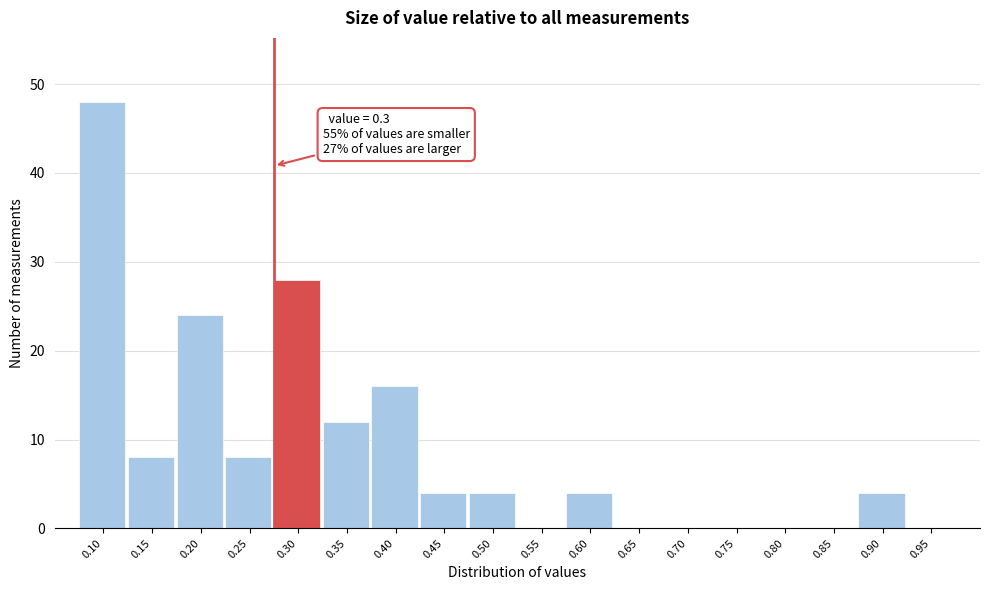

What is the sum of all values?

160